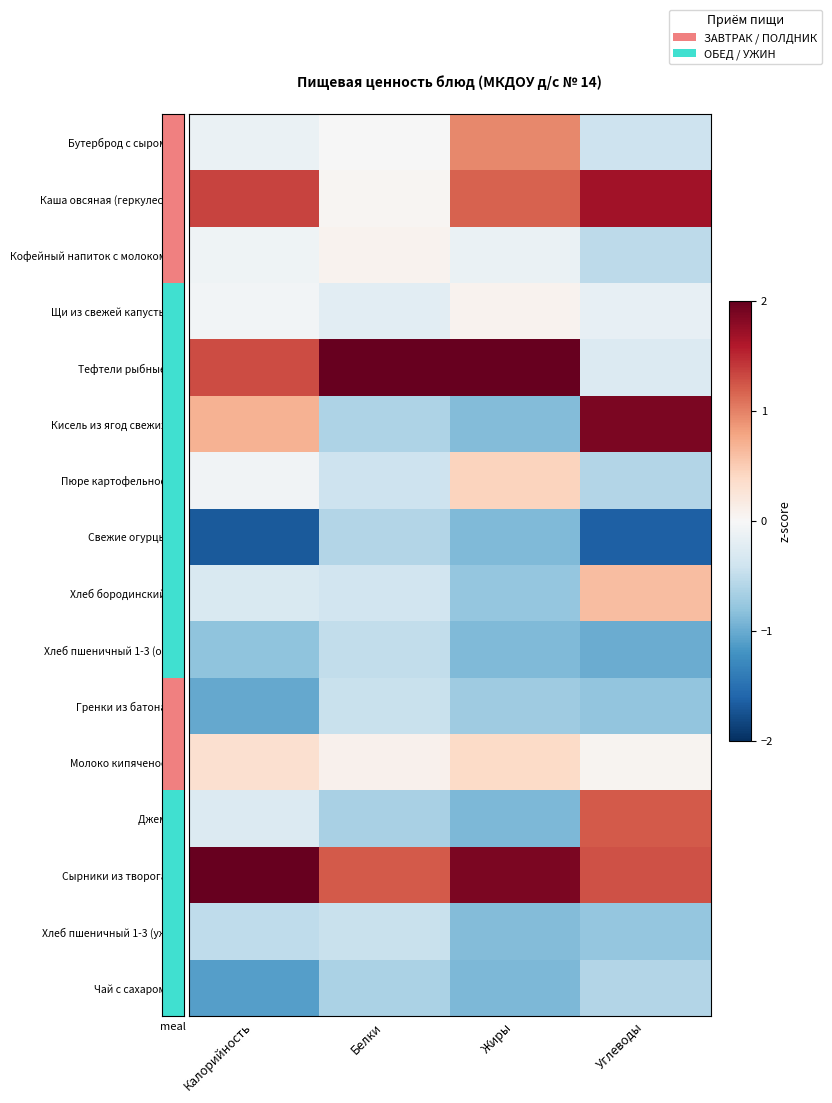

Which category has the lowest value across all series?

Калорийность